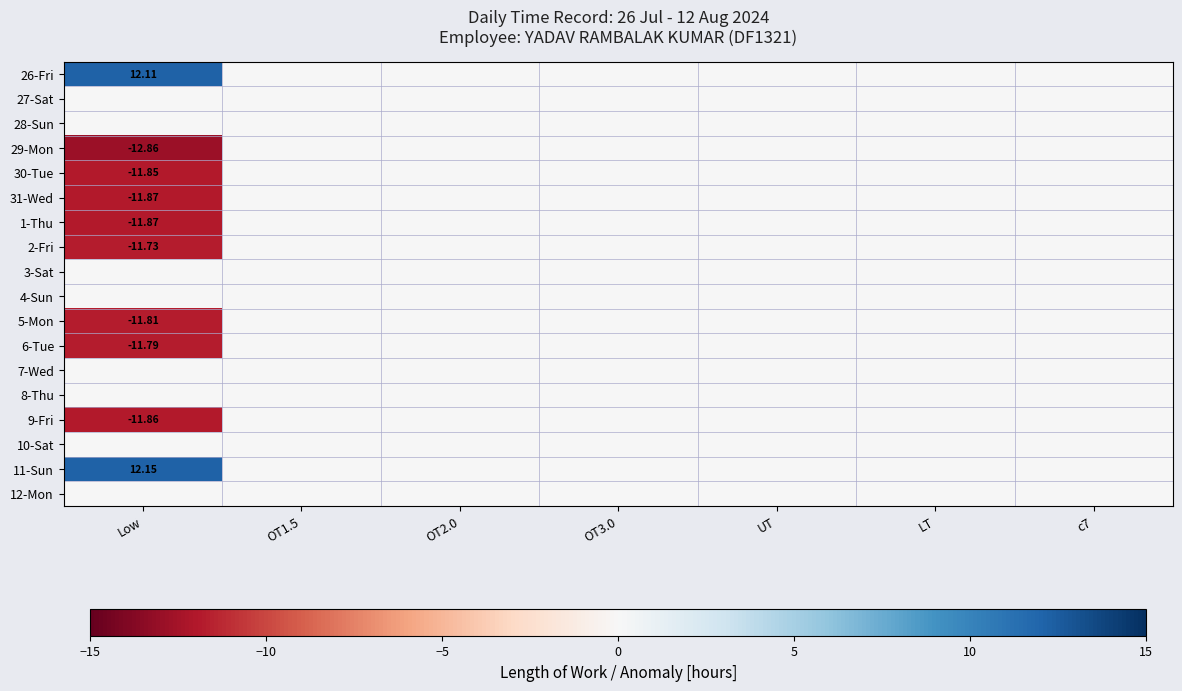

How many values in the 30-Tue series are below 0?

1